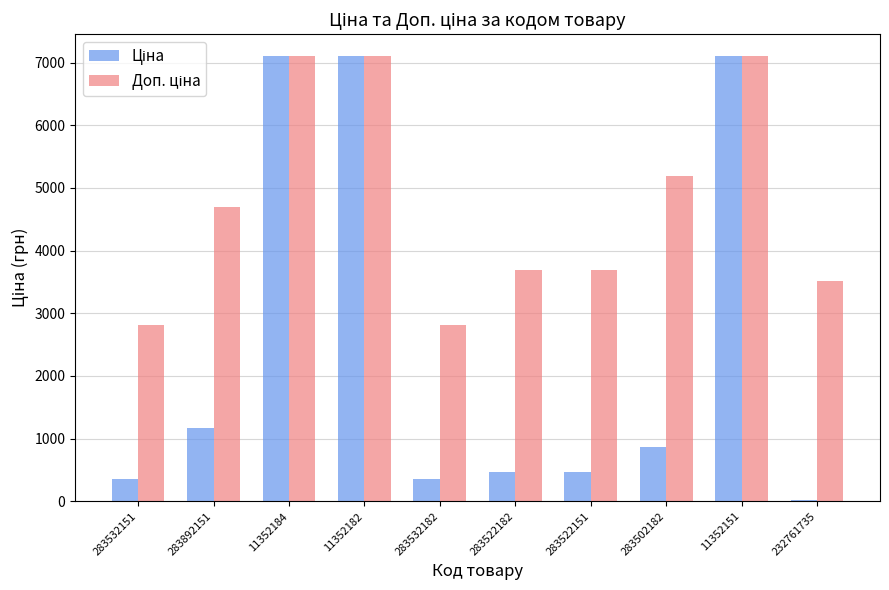

What is the greatest value displayed?

7098.8